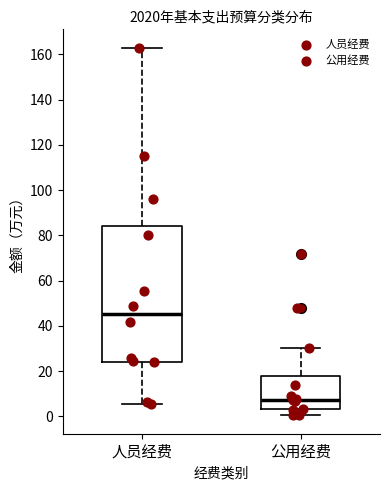

Which box's median line is the highest?

人员经费